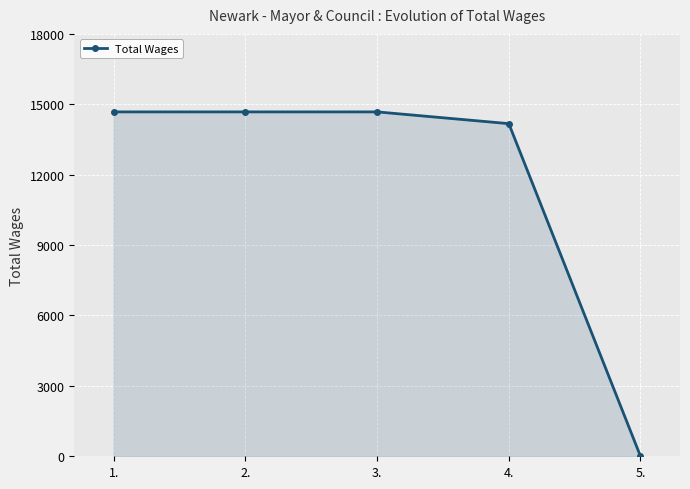

The value at 1. is 20274. True or false?

False